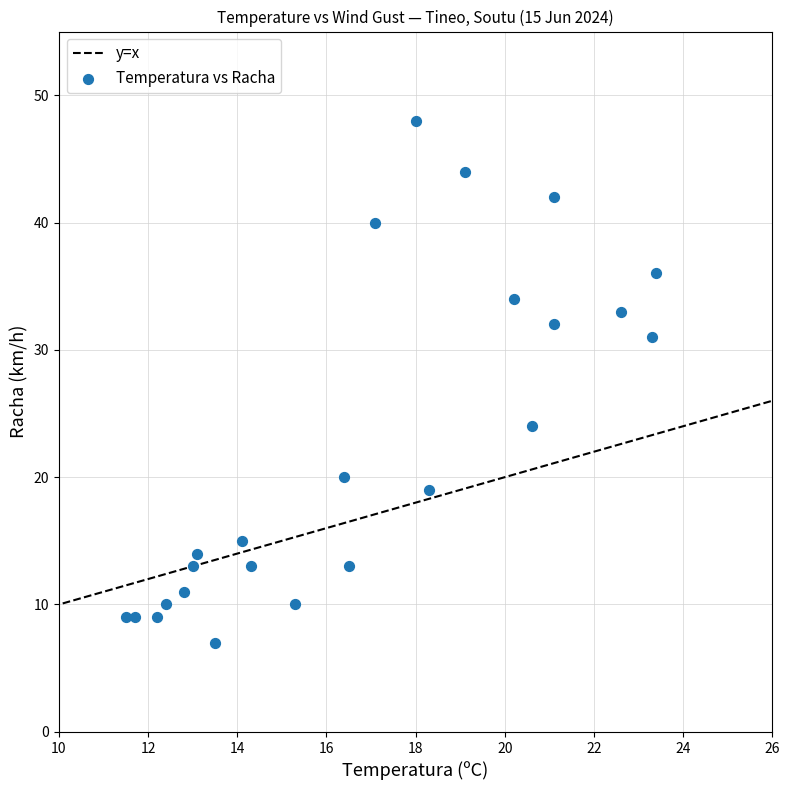

What Y value in the scatter plot is closest to 27?

24